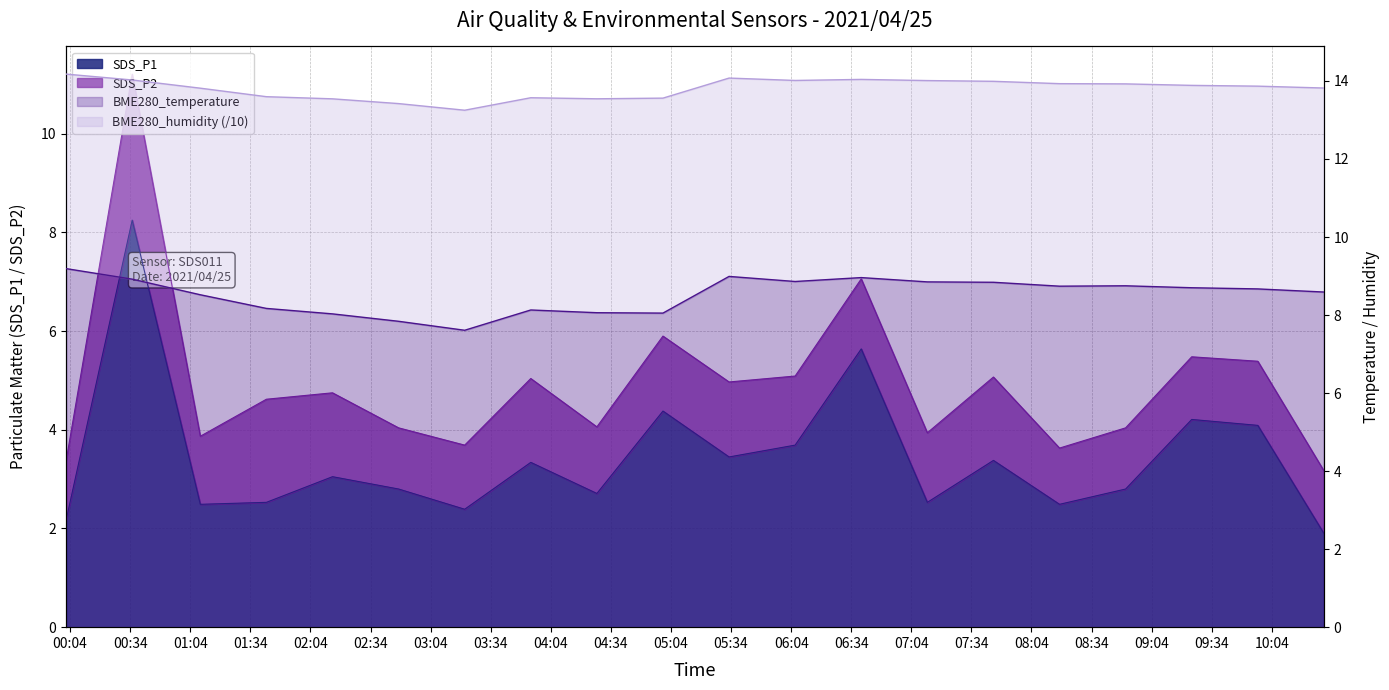

What is the label of the 8th point from the left?

2021/04/25 03:54